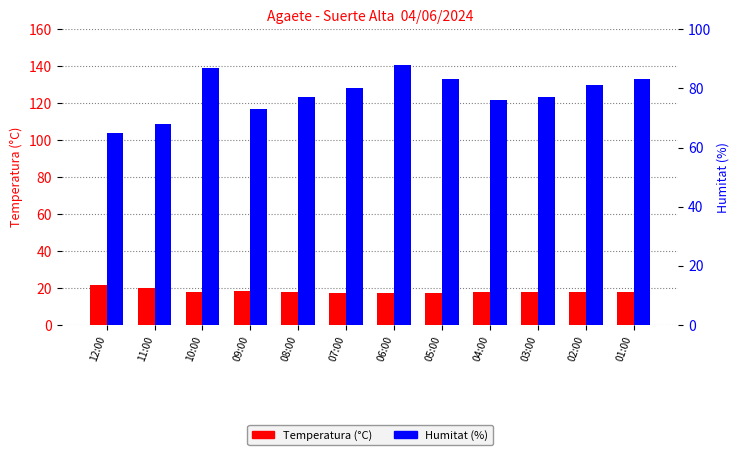

What is the maximum value for Humitat (%)?

88.0